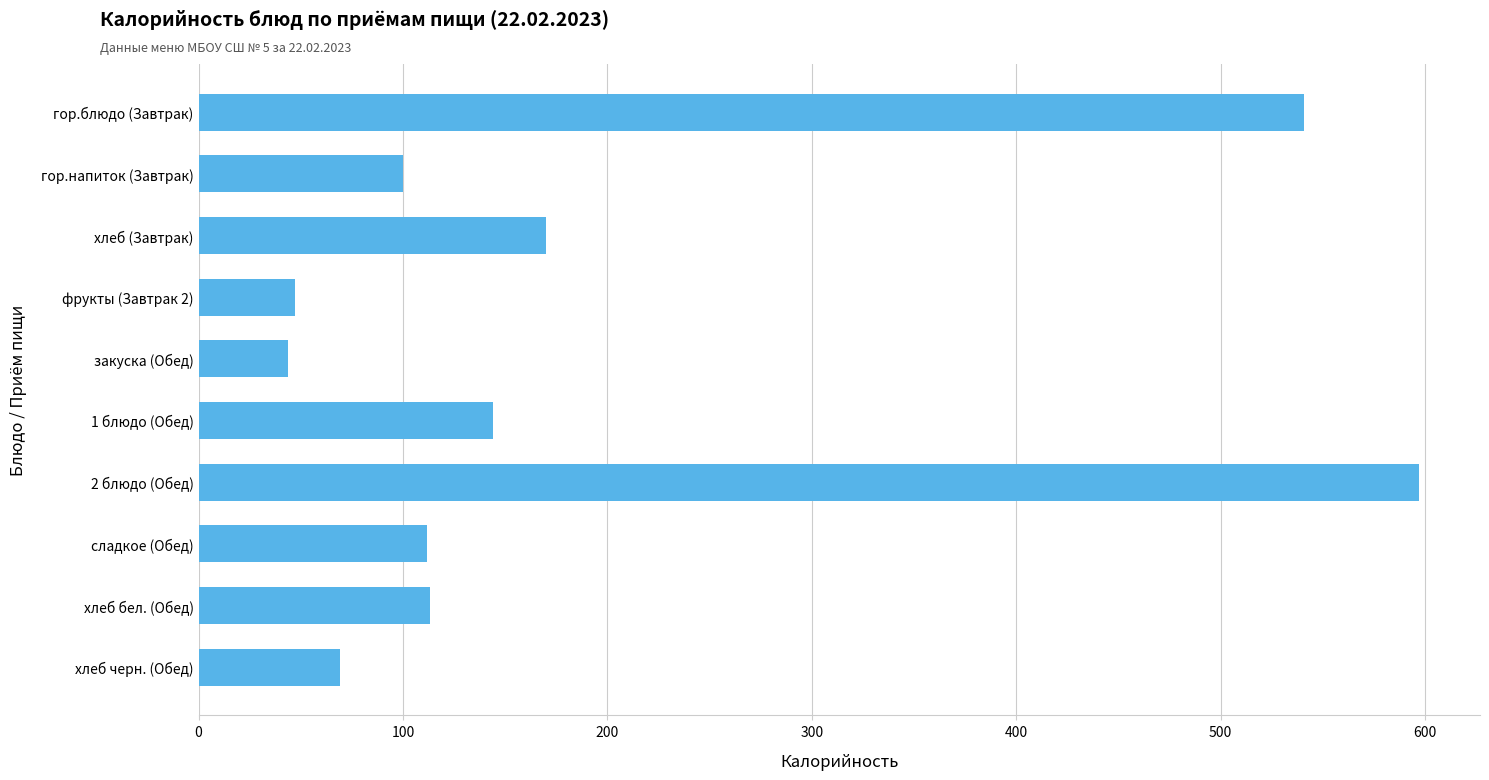

Approximately how many times larger is the value at хлеб (Завтрак) compared to сладкое (Обед)?

1.5